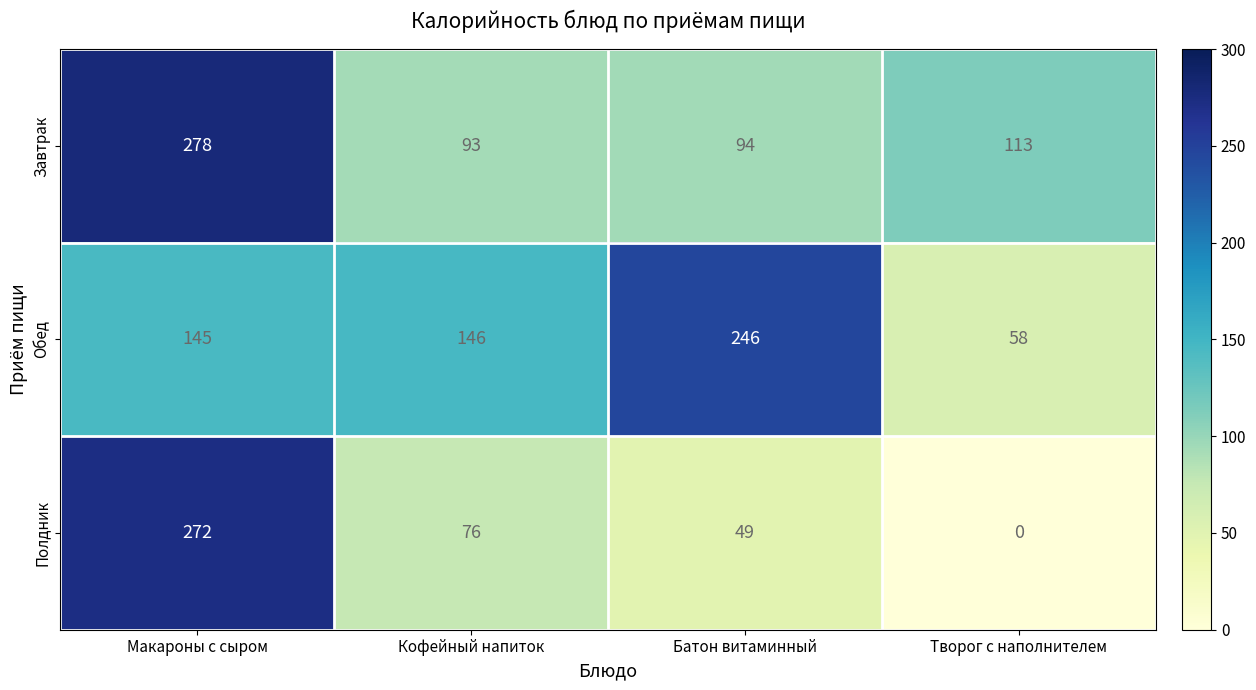

What is the sum of the Обед values at Кофейный напиток and Макароны с сыром?

291